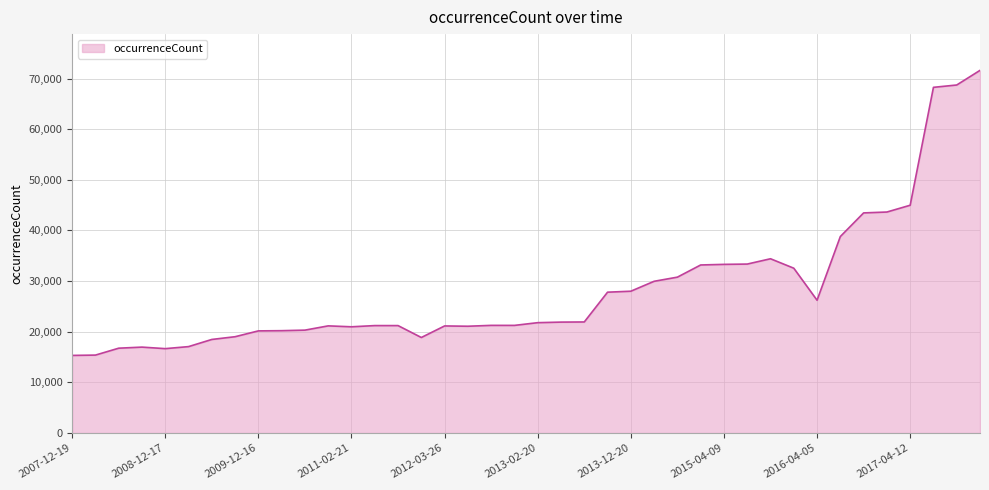

What is the smallest value displayed?

15319